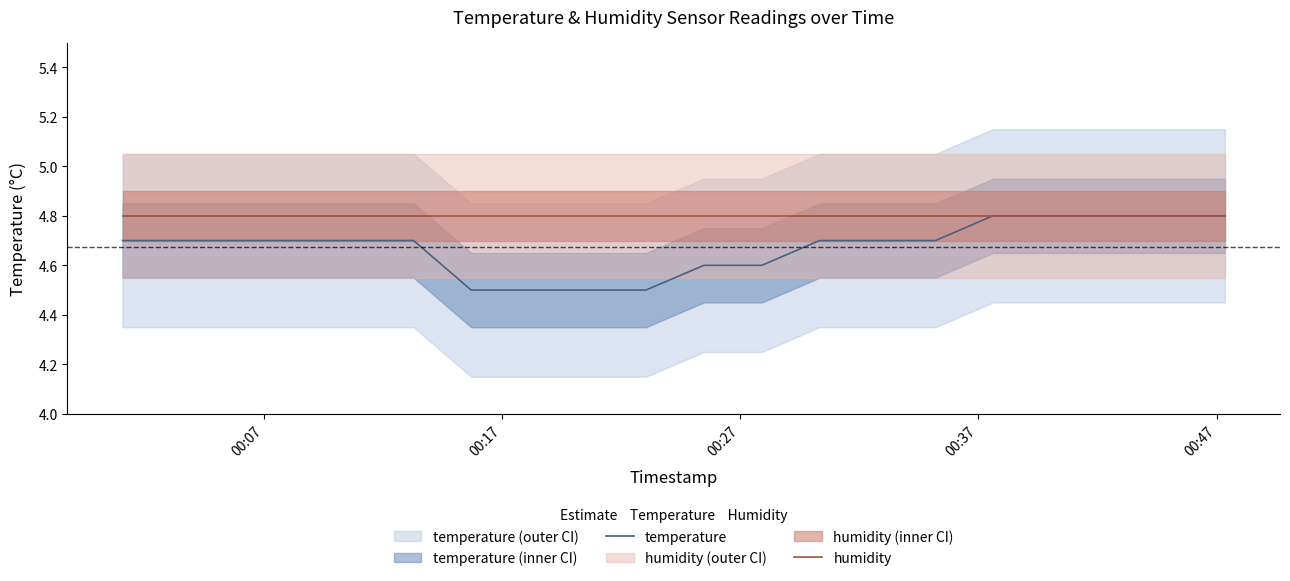

What is the lowest value of the humidity series?

4.8